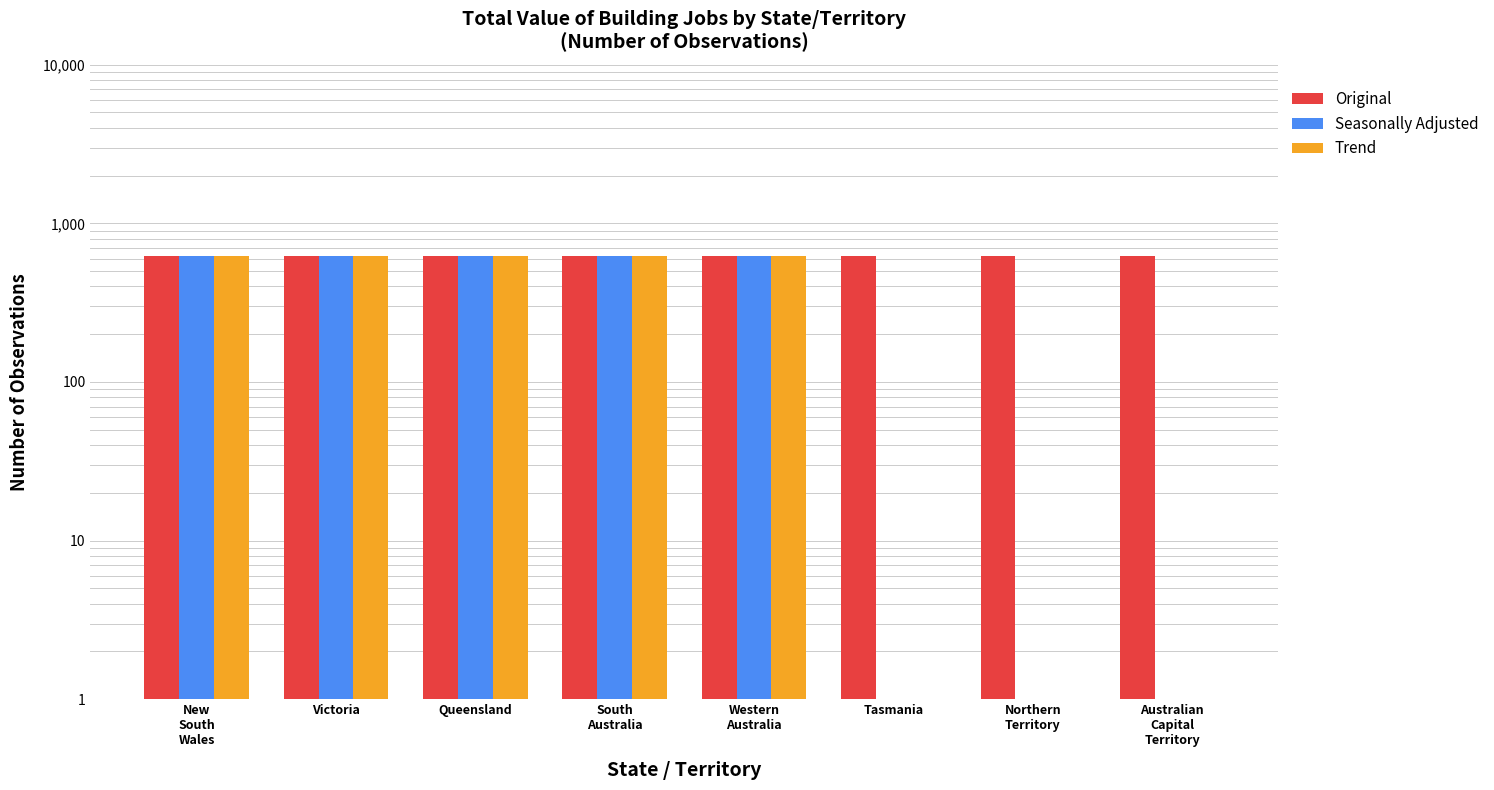

At Victoria, list the series in order from smallest to largest.

Original, Seasonally Adjusted, Trend